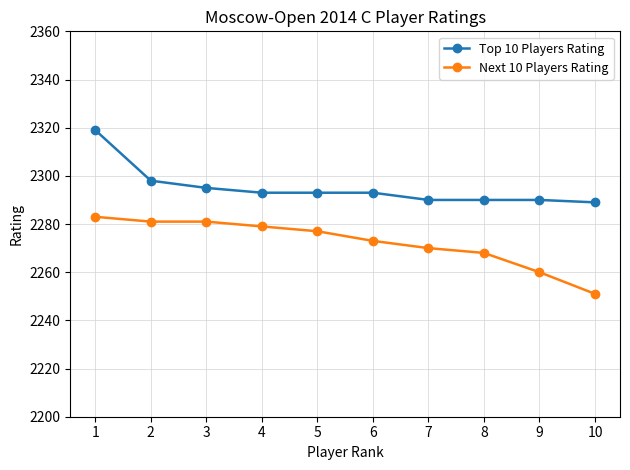

What is the minimum value shown in the chart?

2251